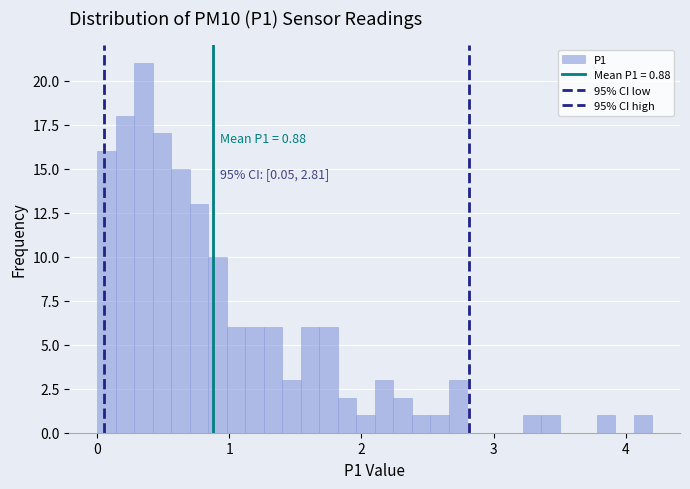

Read against the x-axis, roughly where is the centre of the tallest bar?

0.4